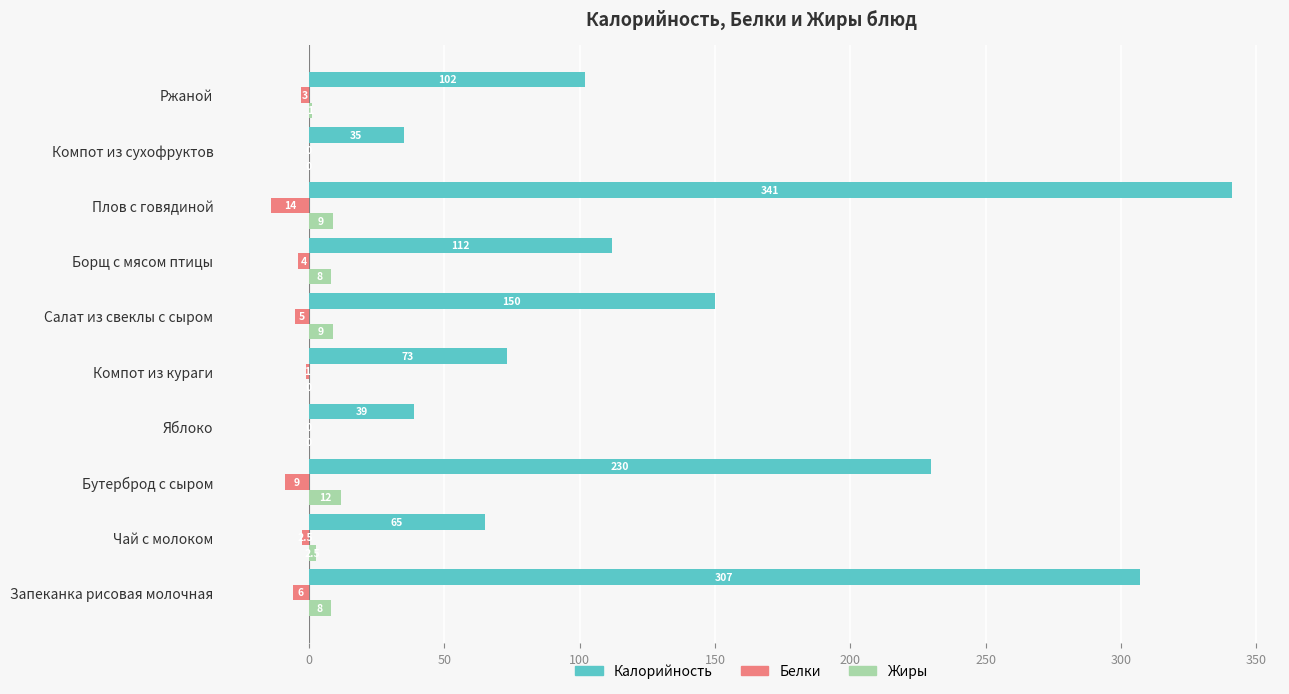

What is the average value of the Калорийность series?

145.4